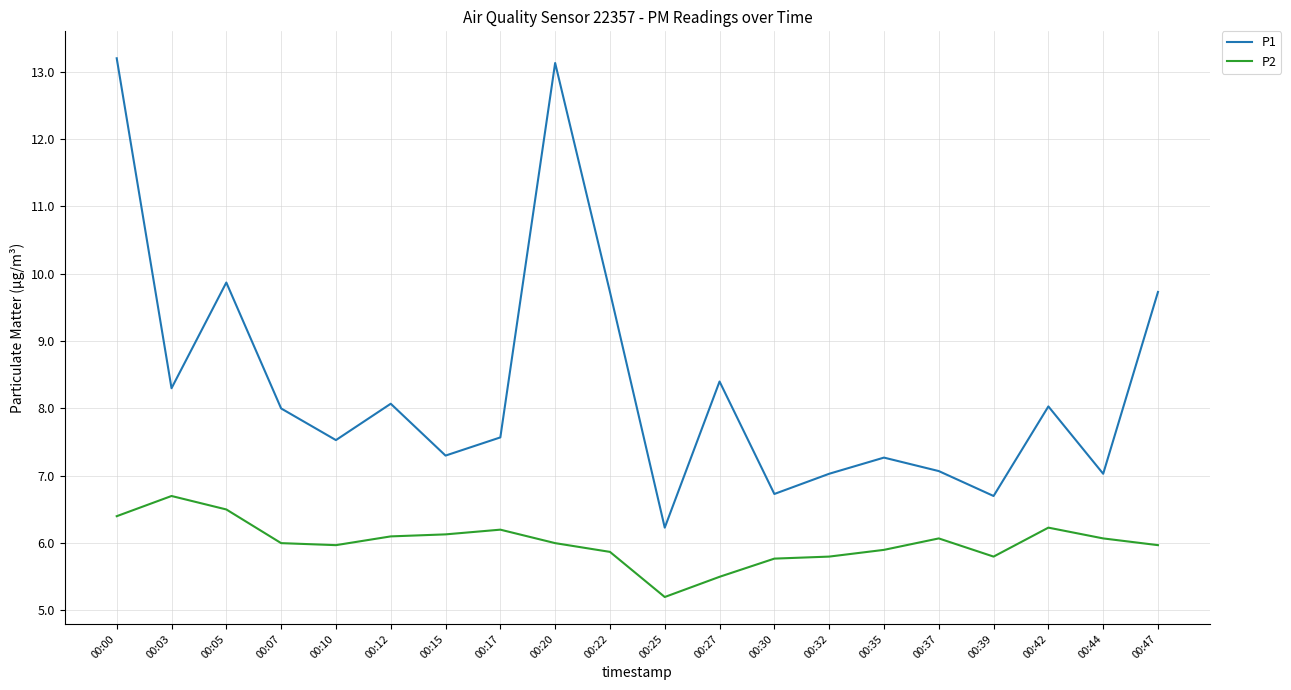

Is it true that P2 equals 5.8 at 00:32?

True